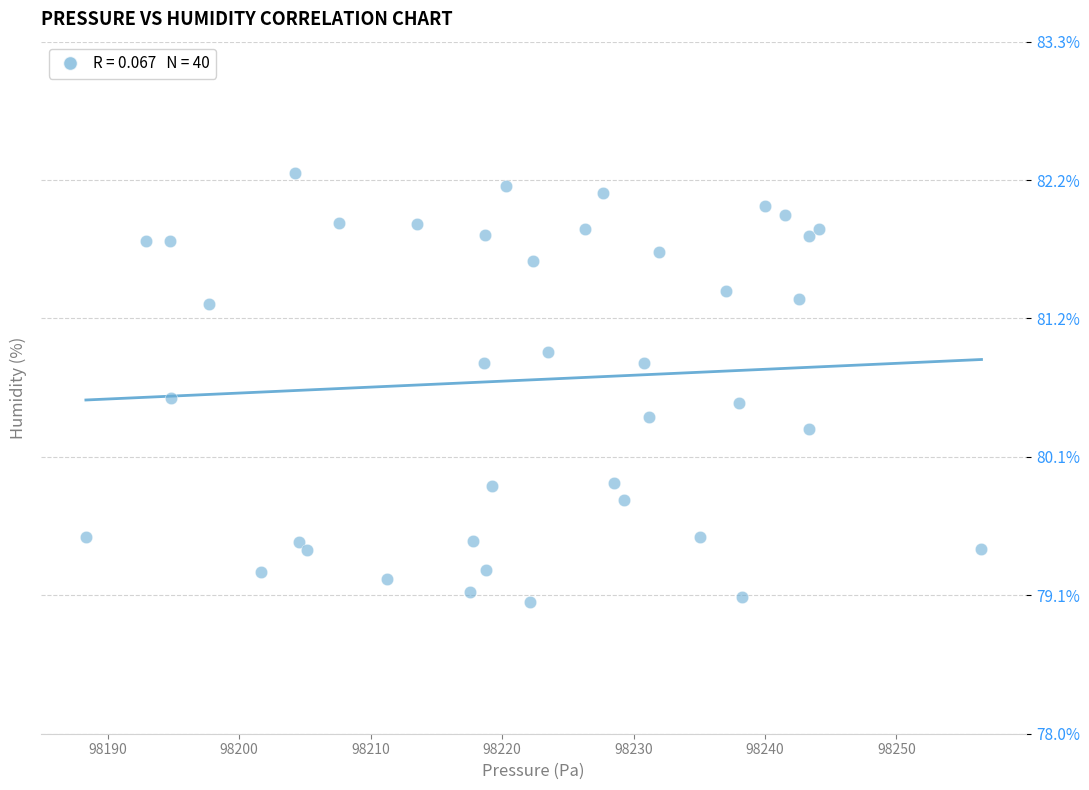

What is the range of X values (max minus min)?

68.1